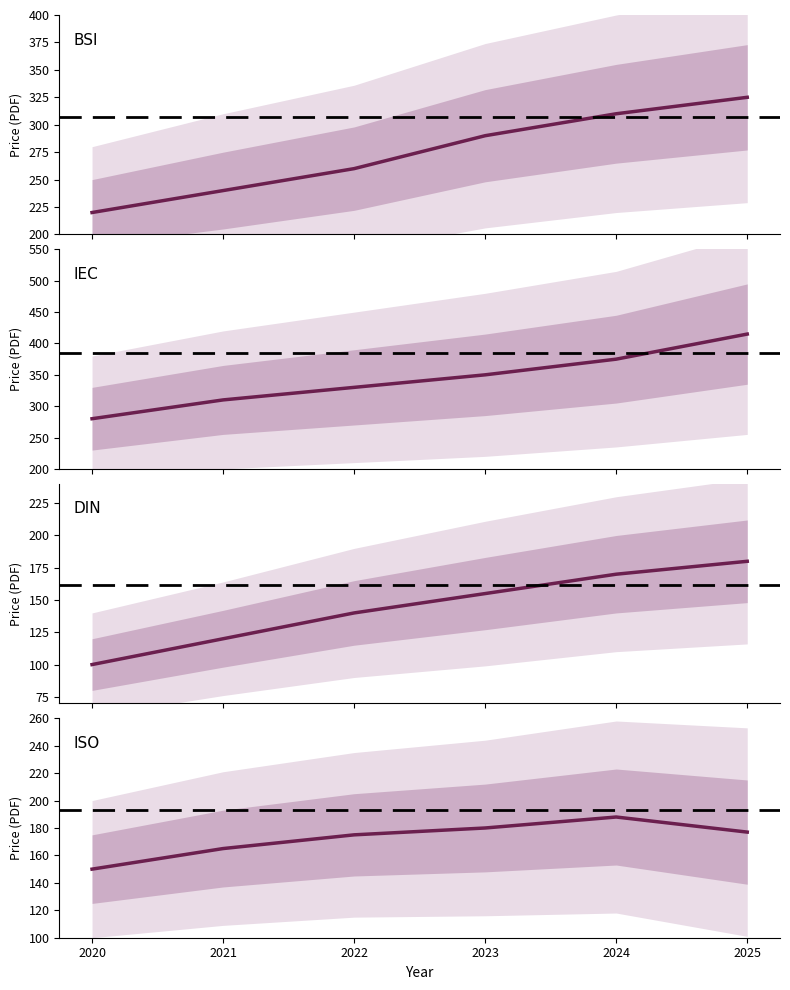

Reading right to left, extract all data points from this chart.

BSI: 2025=325	2024=310	2023=290	2022=260	2021=240	2020=220
IEC: 2025=415	2024=375	2023=350	2022=330	2021=310	2020=280
DIN: 2025=180	2024=170	2023=155	2022=140	2021=120	2020=100
ISO: 2025=177	2024=188	2023=180	2022=175	2021=165	2020=150